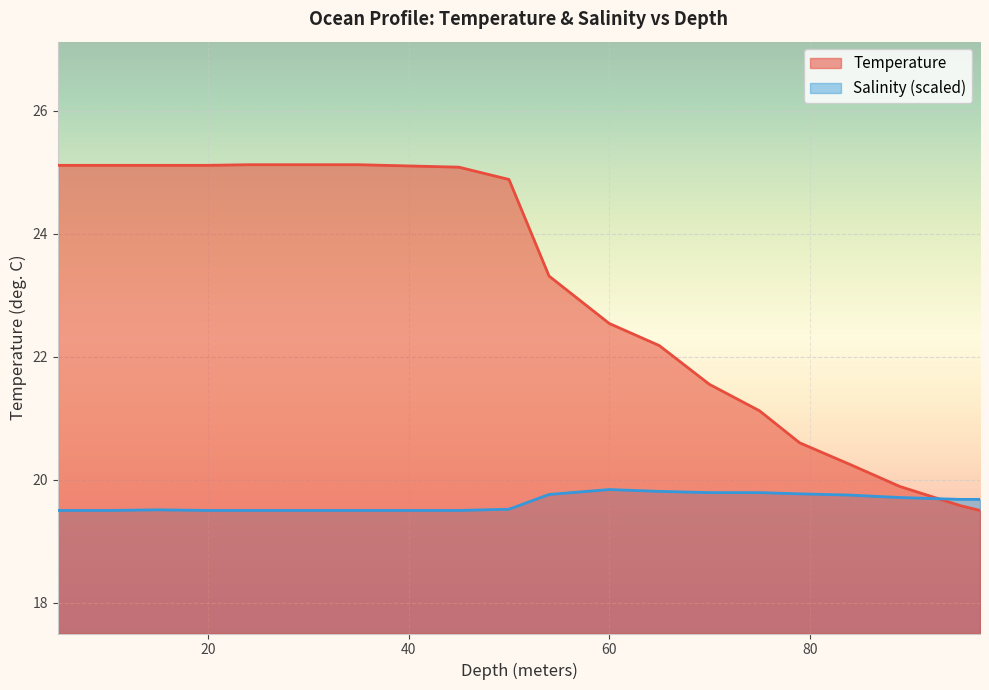

What position from the left is 89.0?

18